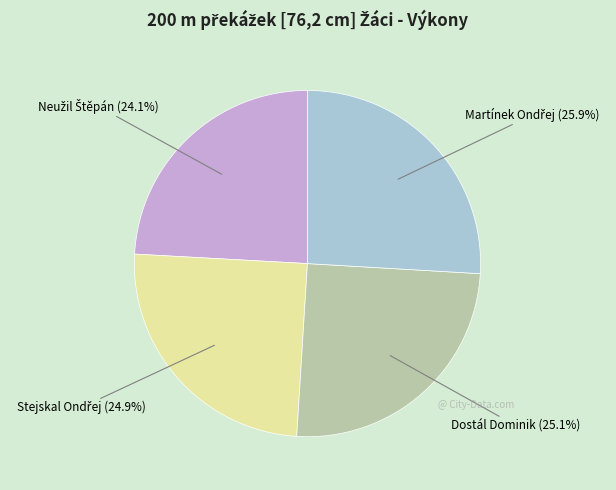

Does any single category account for the majority?

No